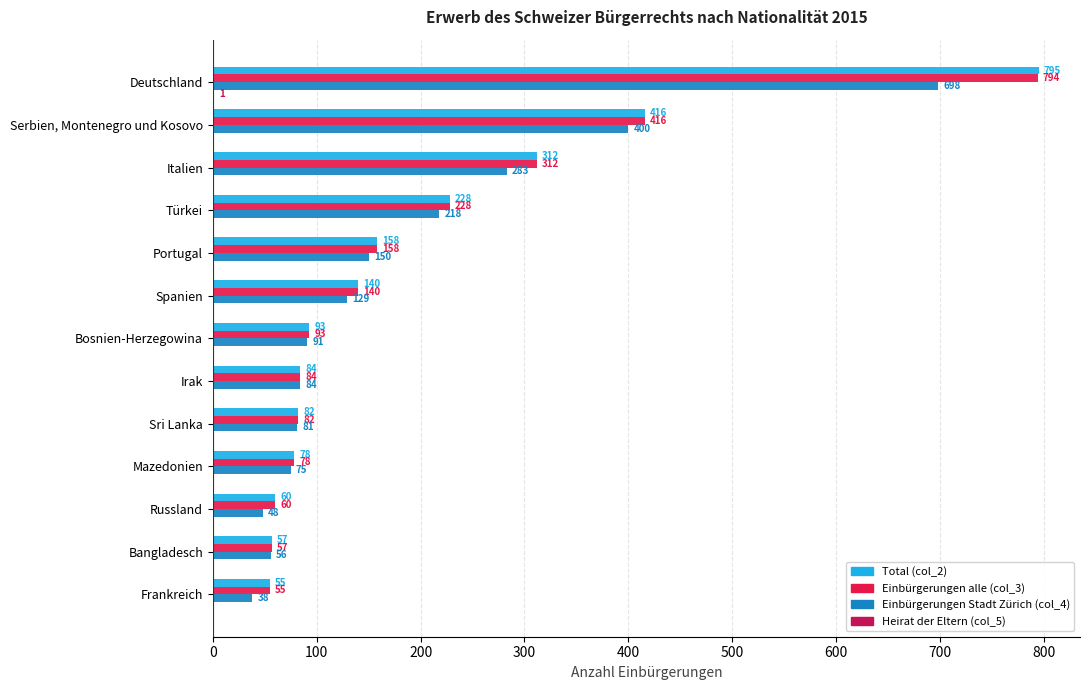

How many distinct data groups are displayed?

4